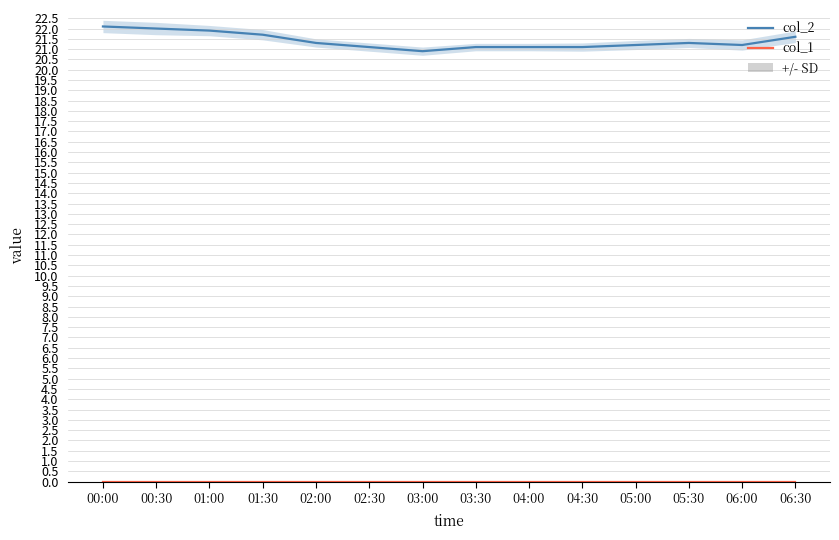

What is the total value across all series at 02:30?

21.1